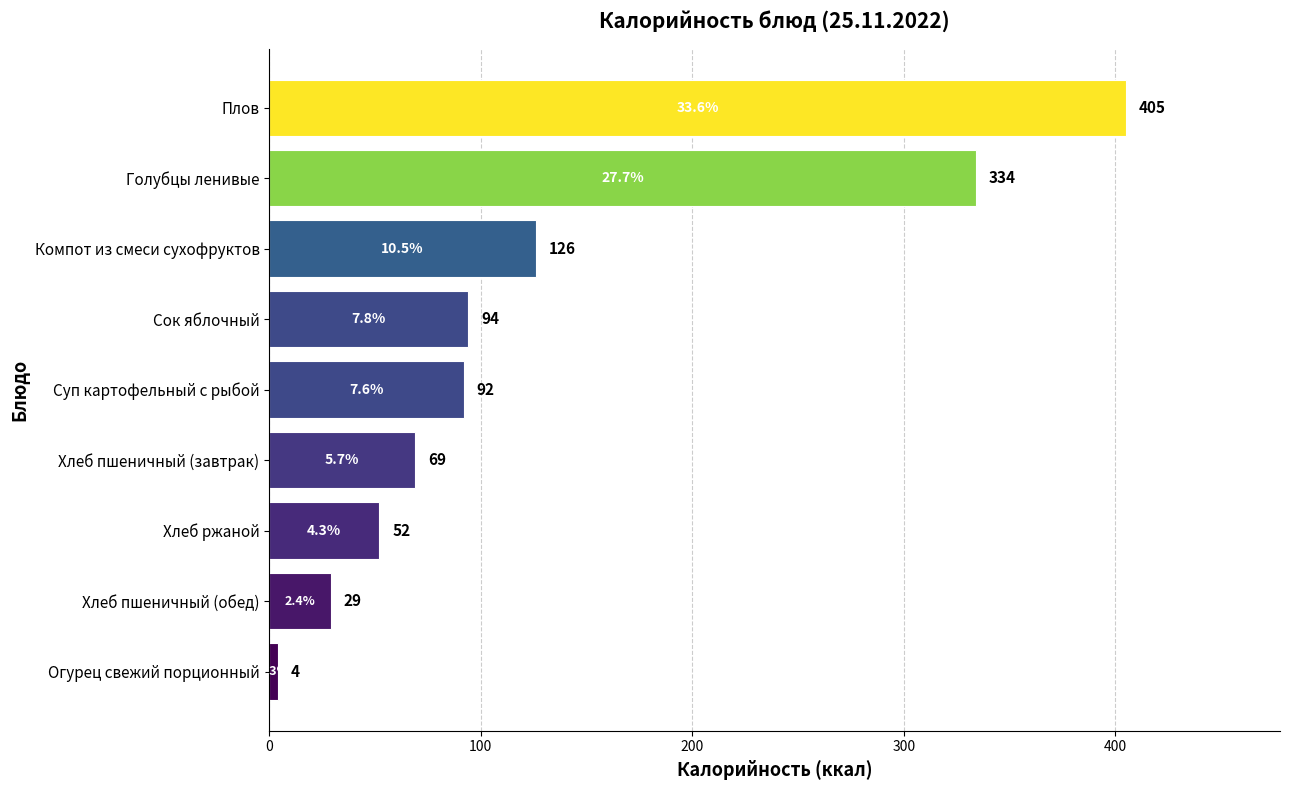

The value at Хлеб пшеничный (обед) is 6. True or false?

False